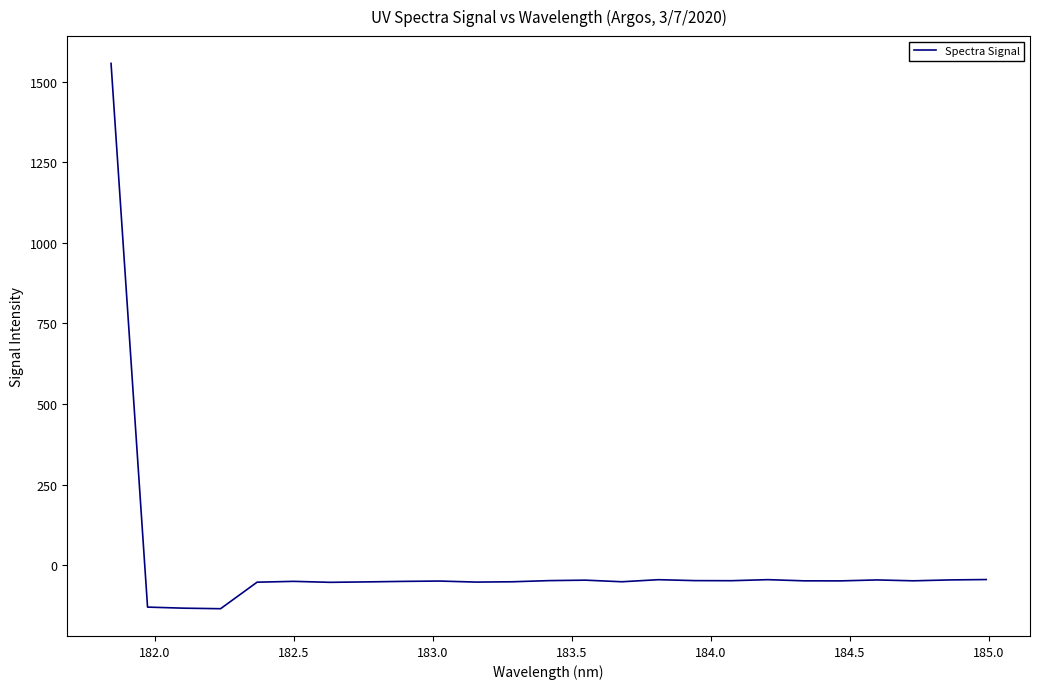

What is the greatest value displayed?

1557.1